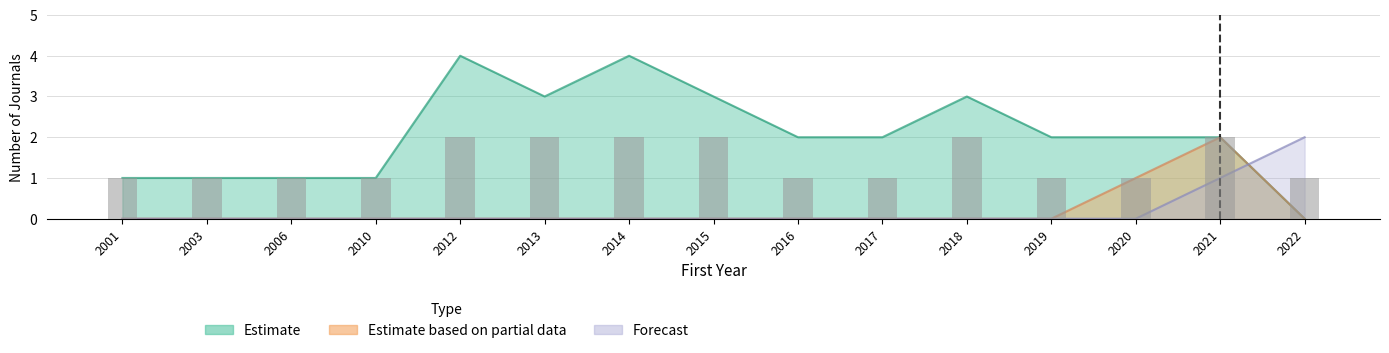

Reading left to right, what are all the values shown in this chart?

Estimate: 1	1	1	1	4	3	4	3	2	2	3	2	2	2	0
Estimate based on partial data: 0	0	0	0	0	0	0	0	0	0	0	0	1	2	0
Forecast: 0	0	0	0	0	0	0	0	0	0	0	0	0	1	2